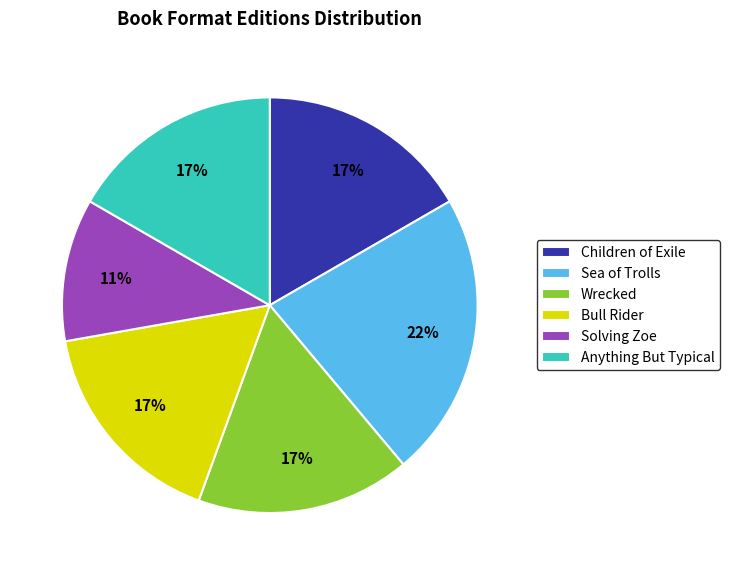

Combined, do Bull Rider and Anything But Typical account for over 50%?

No